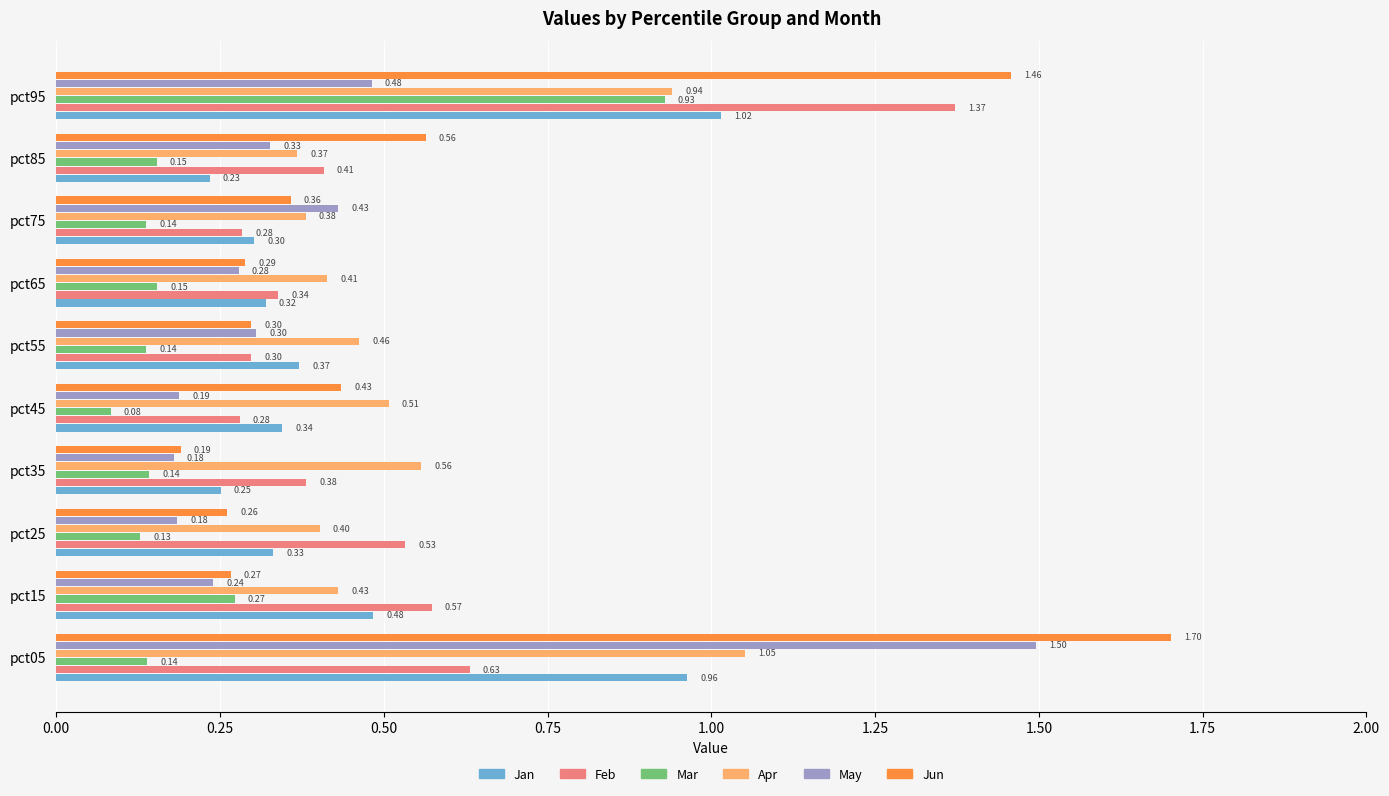

What is the sum of all Apr values?

5.5